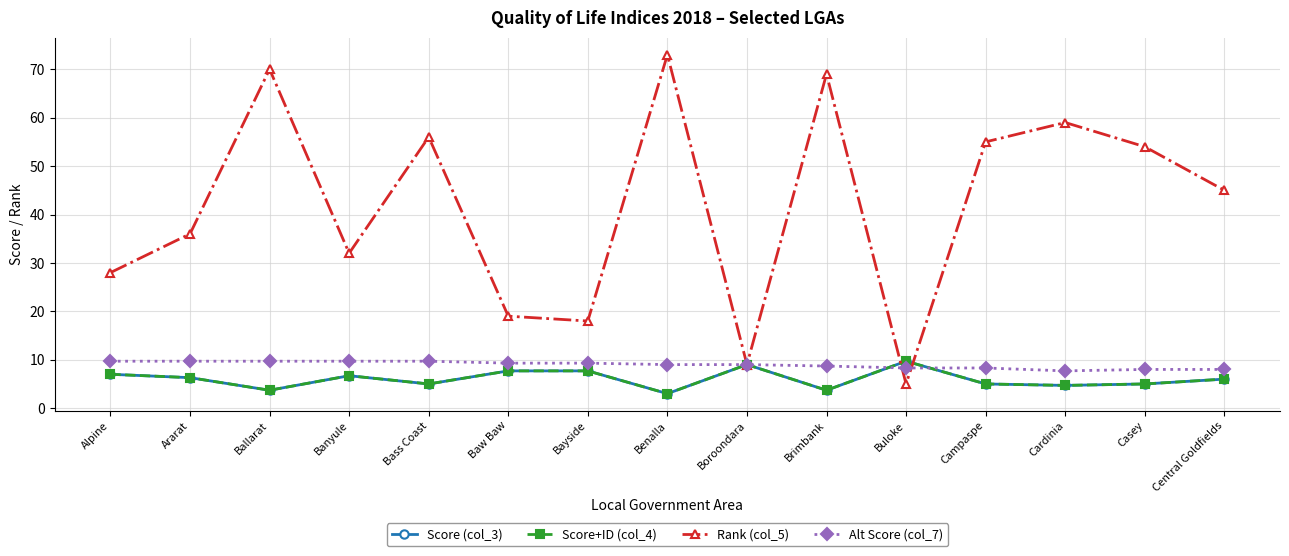

What is the spread (max minus min) of values at Alpine?

21.0